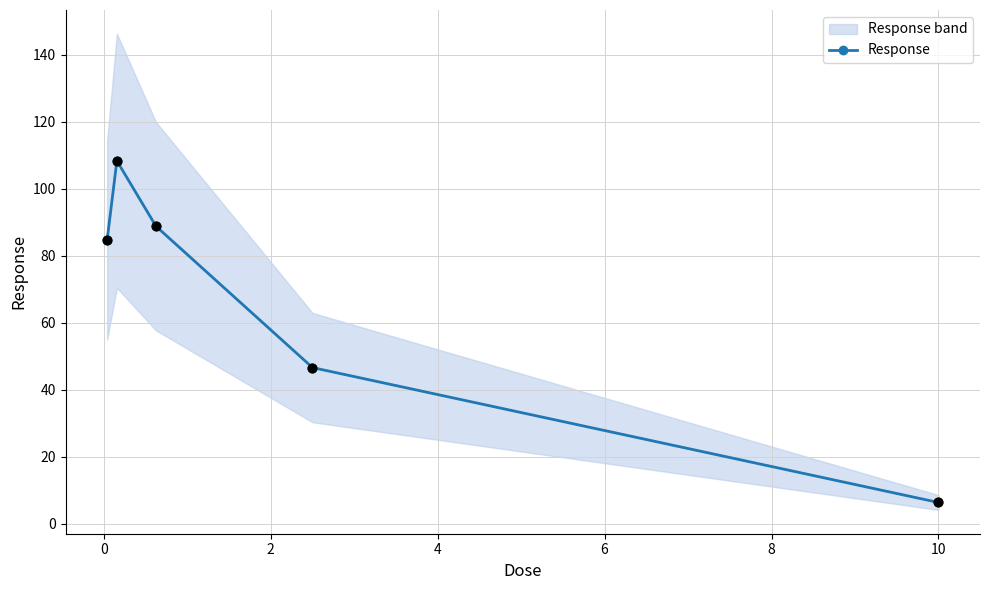

What is the lowest value of the Response series?

6.3